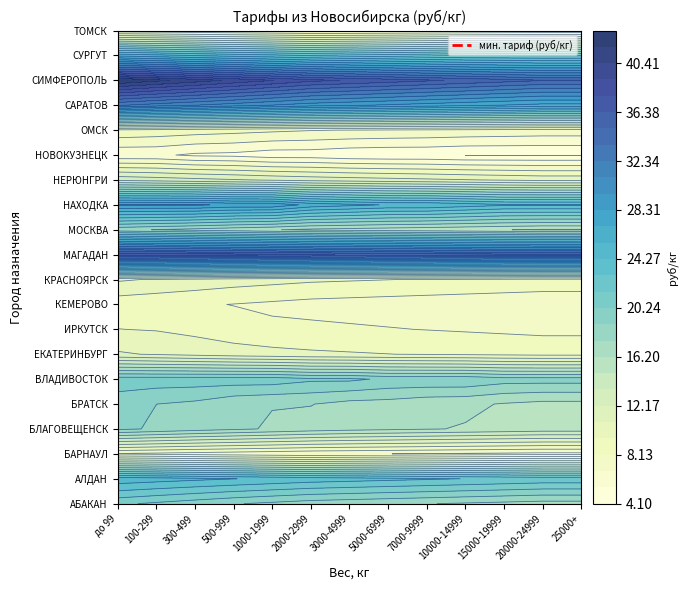

Rank the series by their maximum value, from lowest to highest.

НОВОКУЗНЕЦК, ТОМСК, БАРНАУЛ, КЕМЕРОВО, ОМСК, ИРКУТСК, ЕКАТЕРИНБУРГ, КРАСНОЯРСК, НЕРЮНГРИ, МОСКВА, БЛАГОВЕЩЕНСК, БРАТСК, АБАКАН, ВЛАДИВОСТОК, АЛДАН, СУРГУТ, НАХОДКА, САРАТОВ, МАГАДАН, СИМФЕРОПОЛЬ